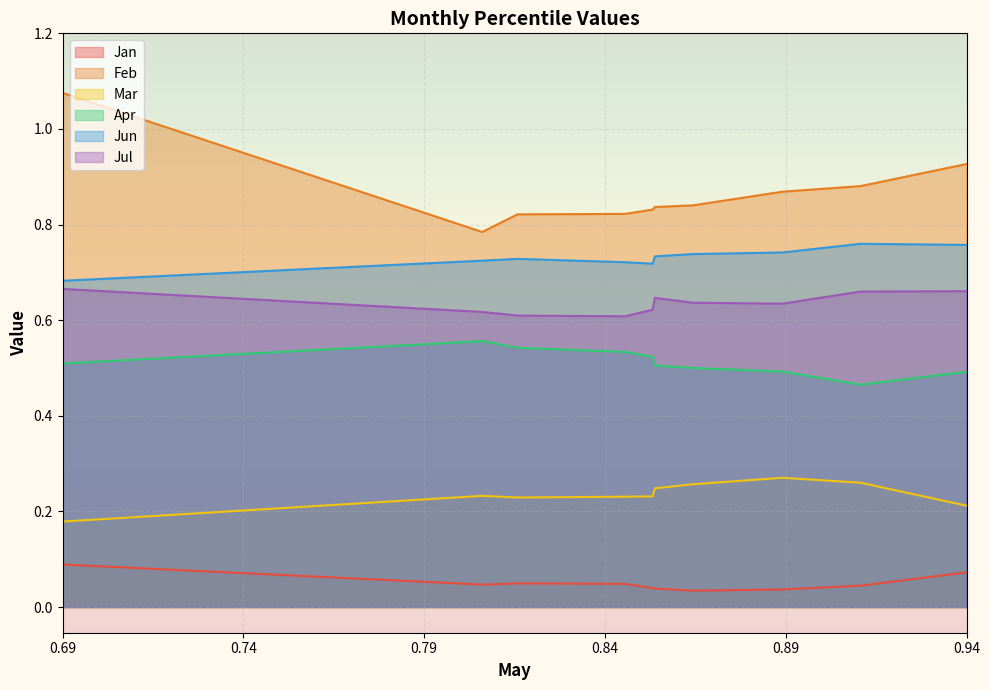

Which category has the highest value across all series?

0.69